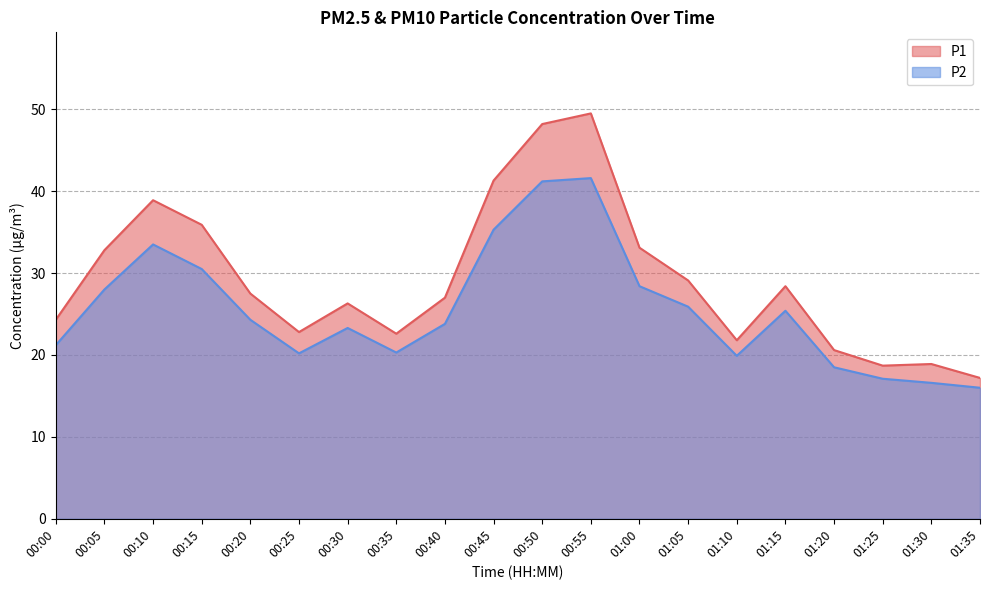

What is the value of the P2 point at the 13th from the left?

28.4